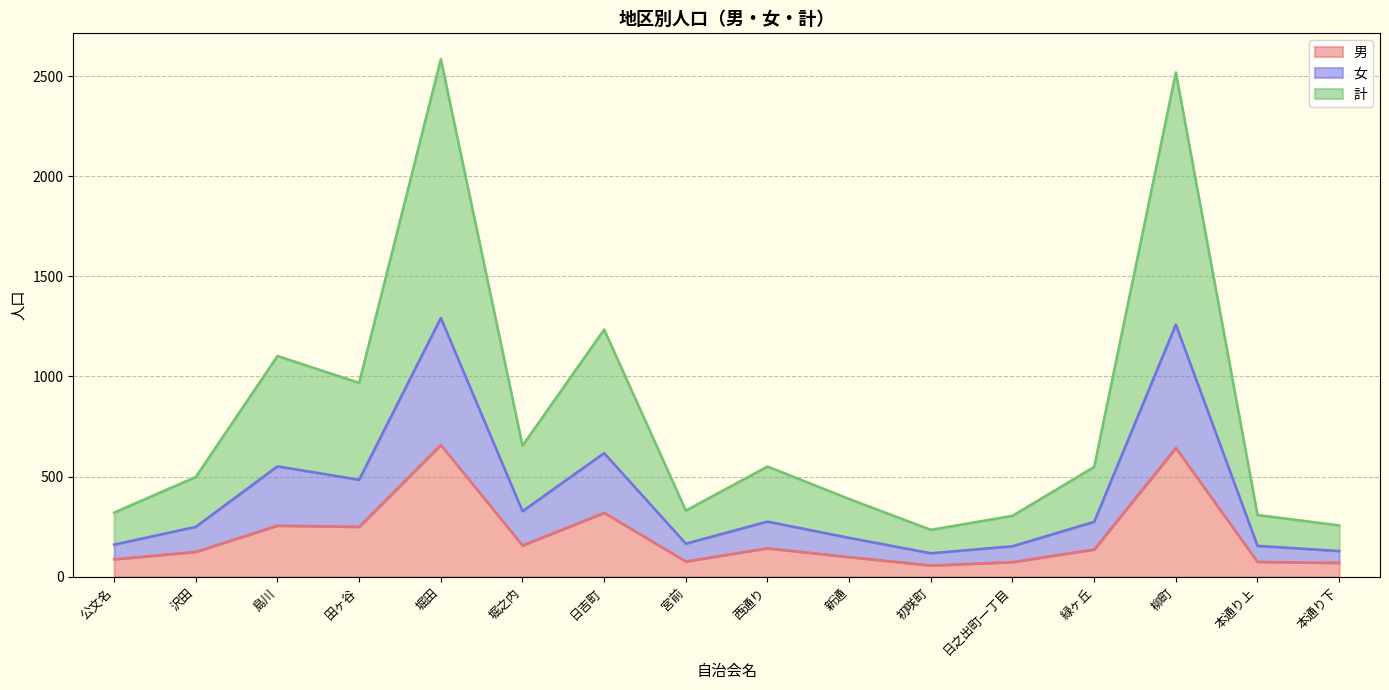

Where is 男 nearest to the value 357?

日吉町